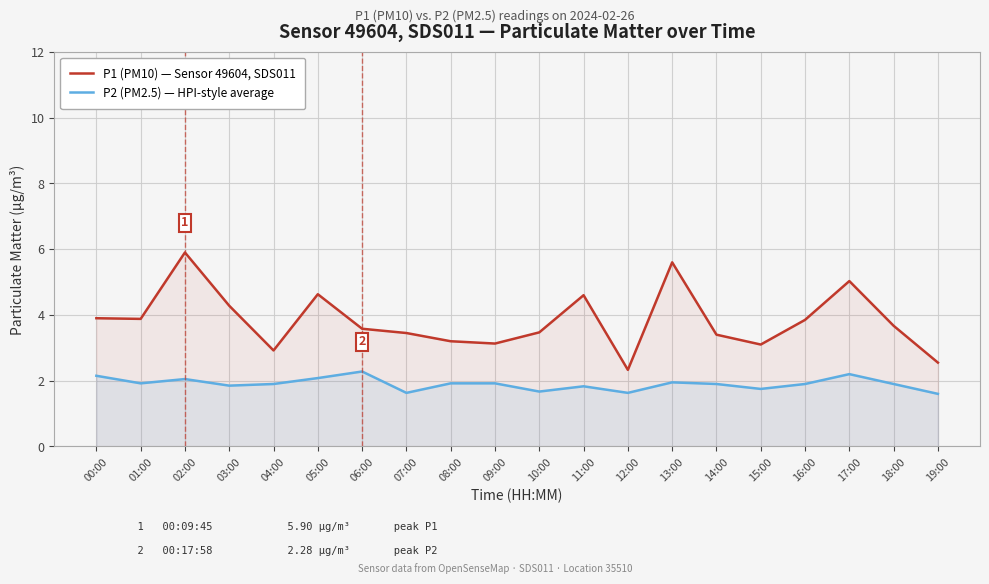

What position from the right is 04:00?

16